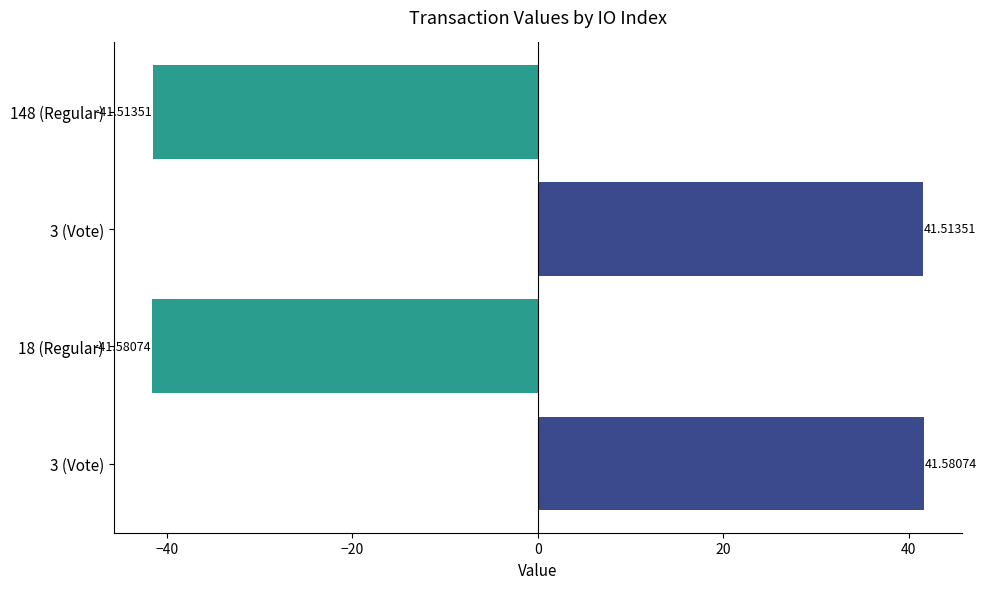

How many data points are less than 41?

2